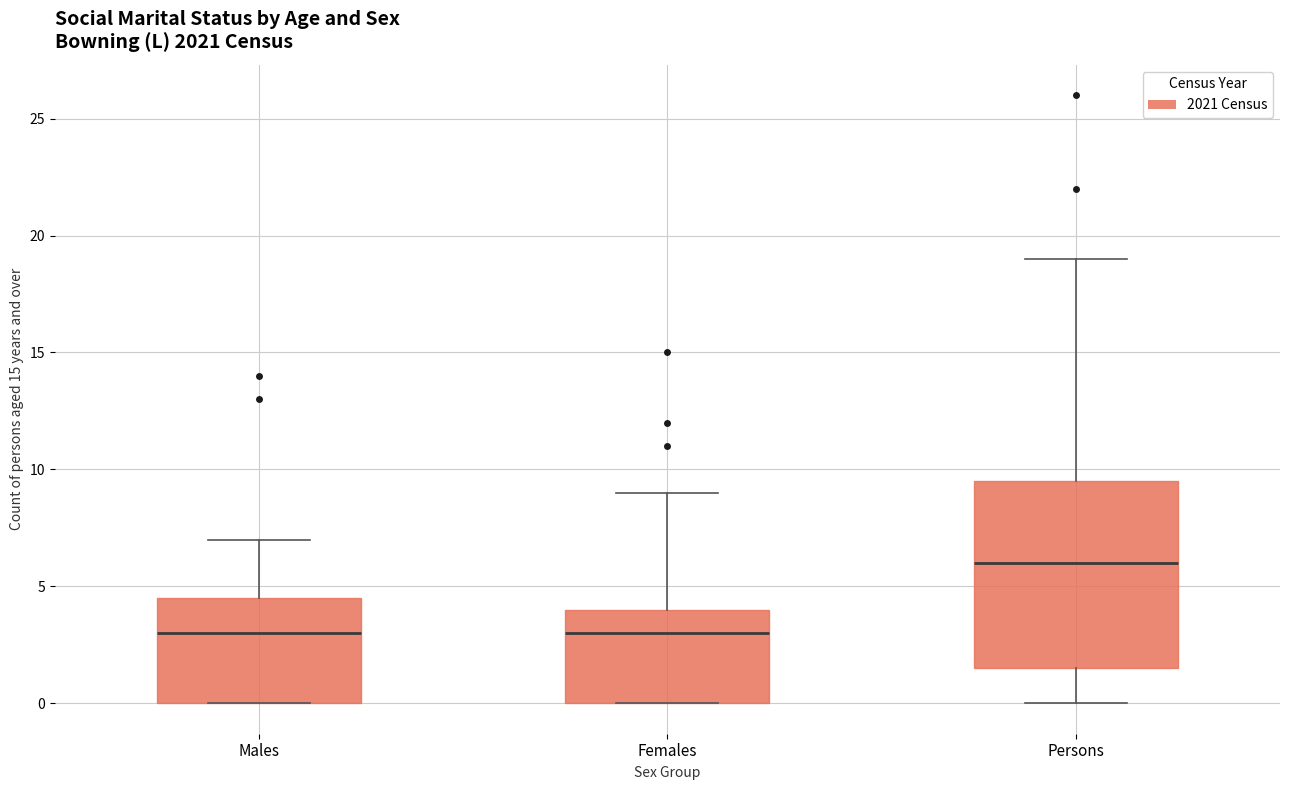

Where does the median line of the box for Females sit on the y-axis? The values are not printed on the chart, so give them approximately, as read against the axis.

3.0